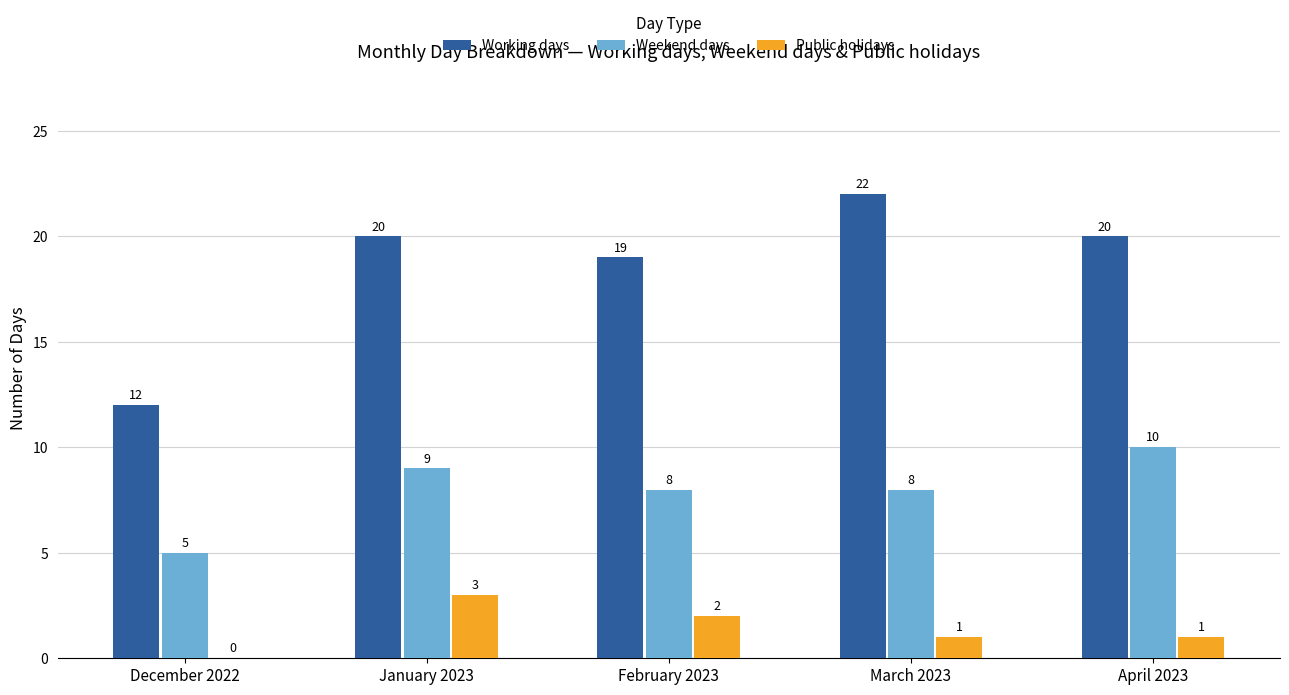

What are all the series names shown in the legend?

Working days, Weekend days, Public holidays